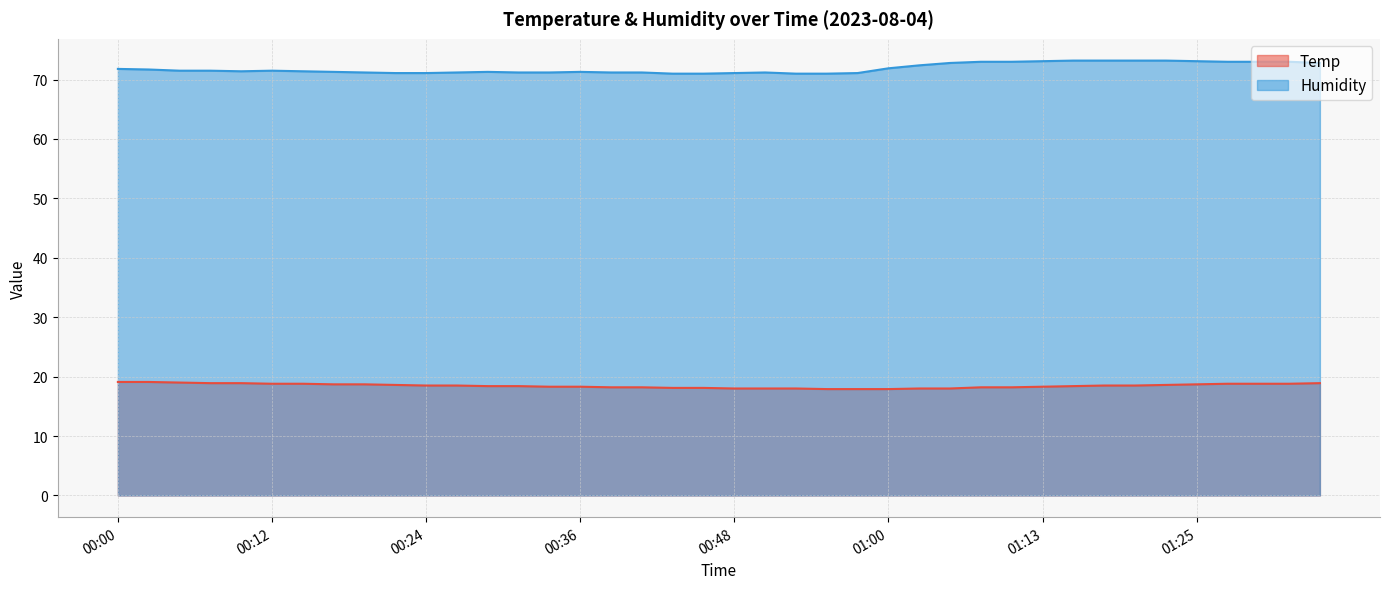

List the series in order of their overall mean, highest first.

Humidity, Temp